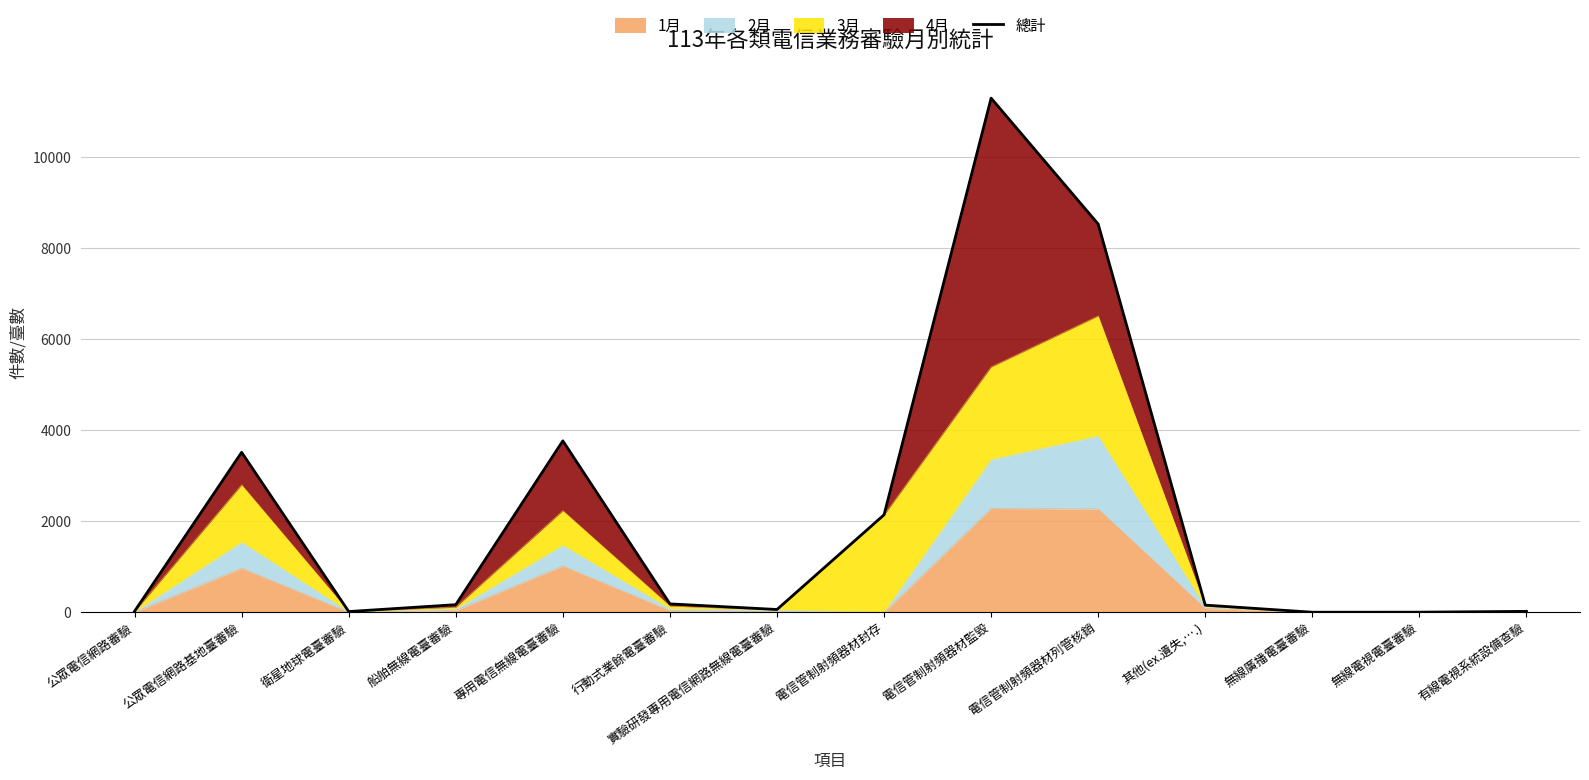

True or false: there are more than 1 points higher than both neighbors.

True